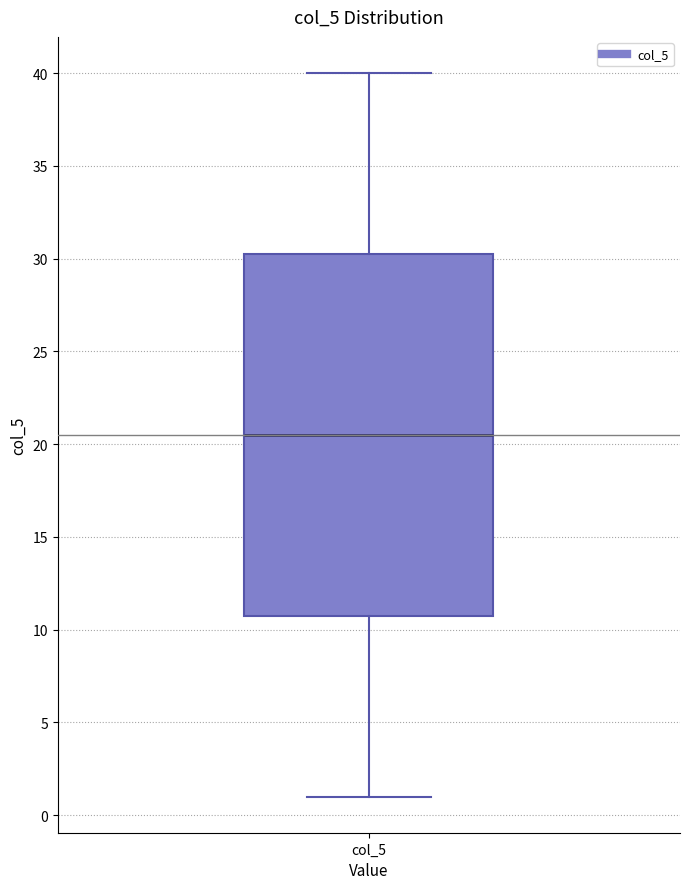

Read this box plot against the y-axis: the position of the median line, the range covered by the box, and the ends of both whiskers. The values are not printed on the chart, so give them approximately, as read against the axis.

median 20.5, box 11.0 to 30.5, whiskers 1.0 to 40.0